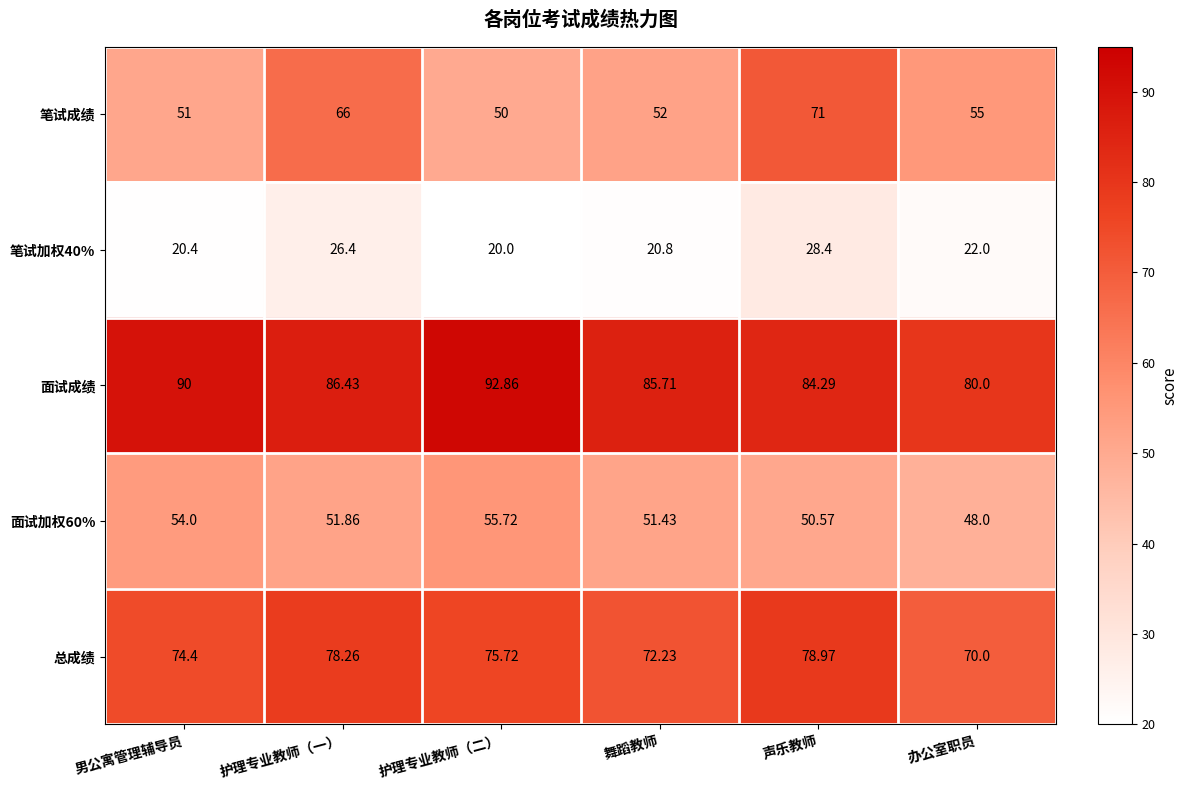

Which series has the largest range (max minus min)?

笔试成绩